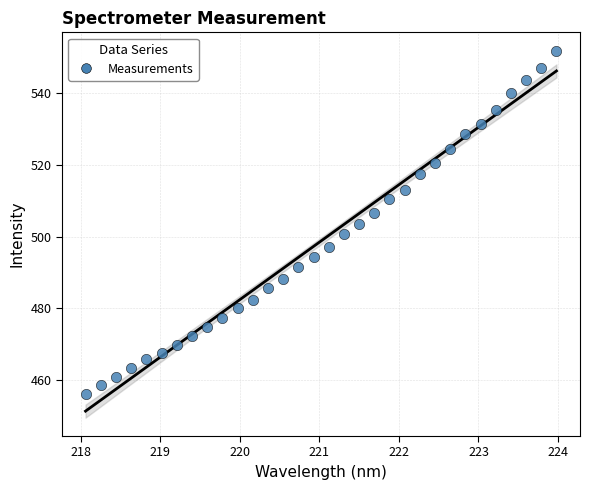

What is the range of Y values (max minus min)?

95.6